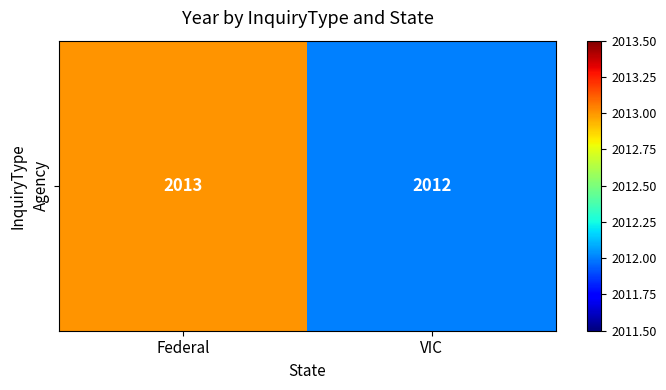

What is the ratio of the value at VIC to the value at Federal?

1.0